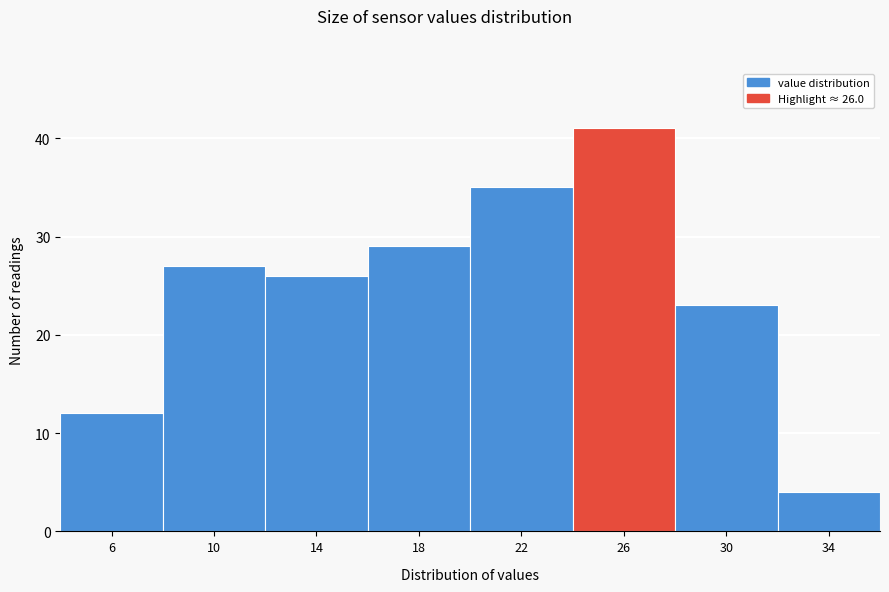

Reading left to right, extract all data points from this chart.

6=12	10=27	14=26	18=29	22=35	26=41	30=23	34=4